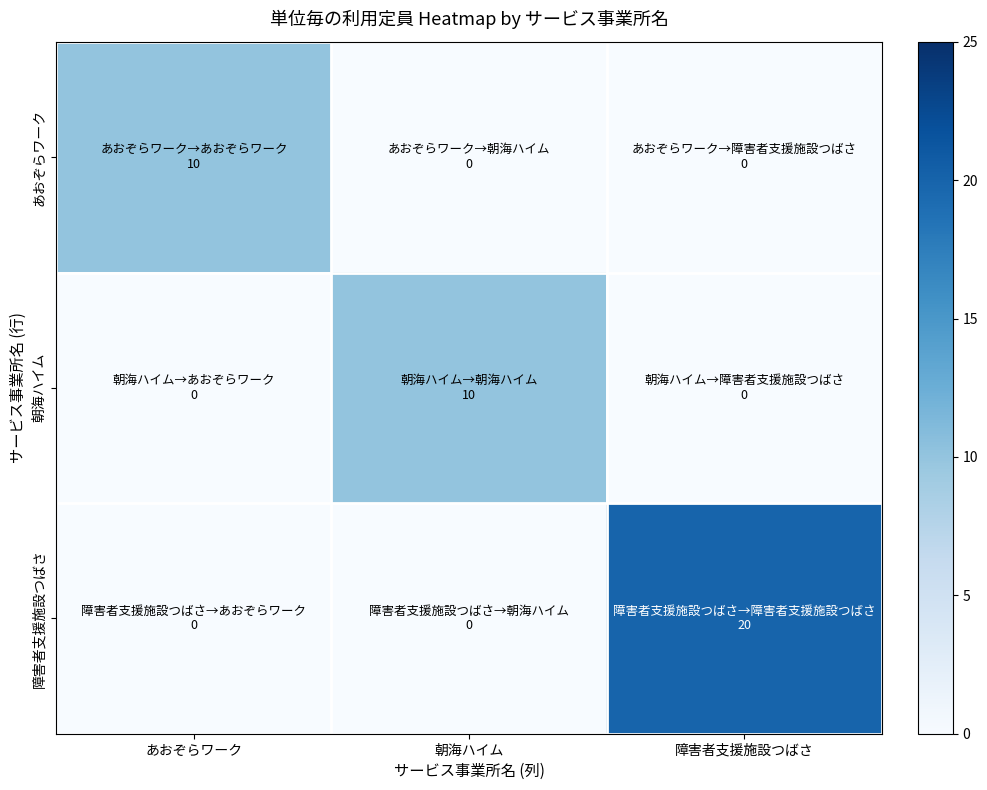

Which category has the lowest value across all series?

朝海ハイム